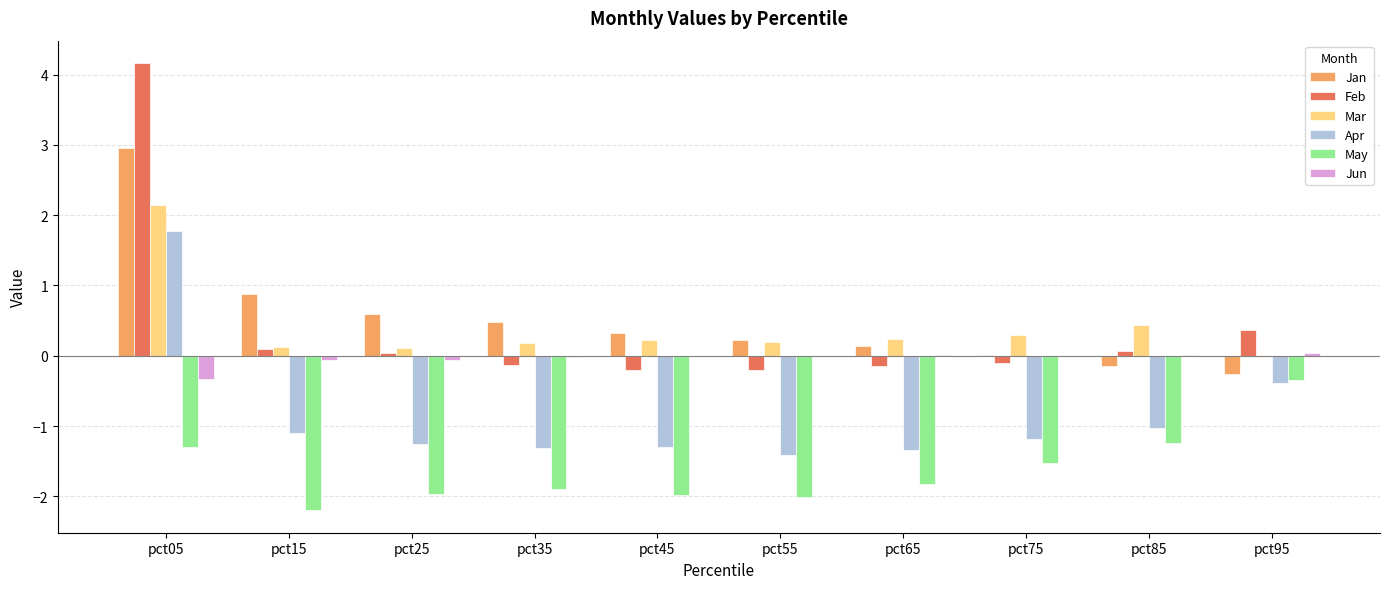

Are the bars horizontal?

No